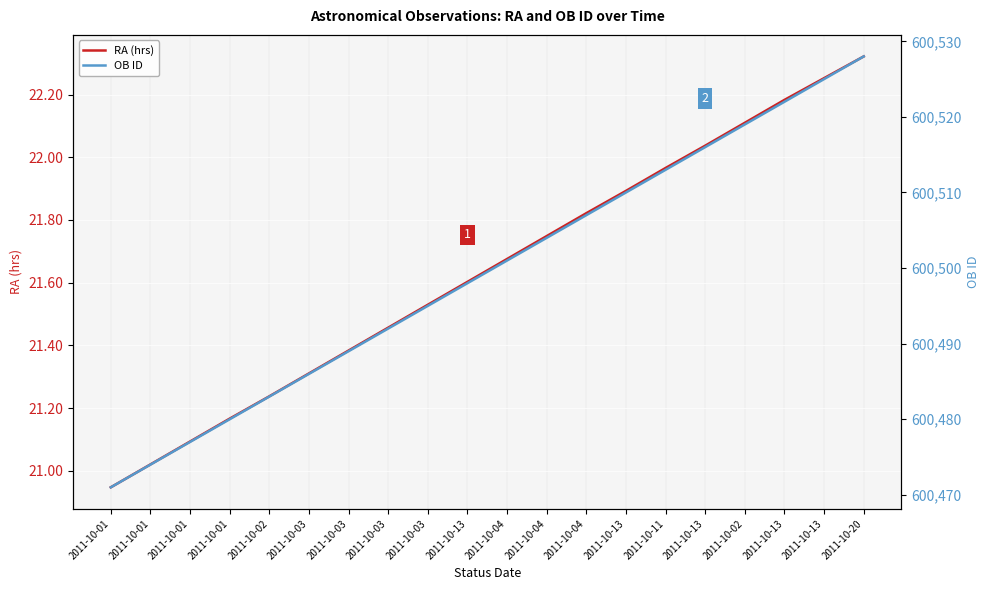

How many values in the RA (hrs) series are below 21?

1